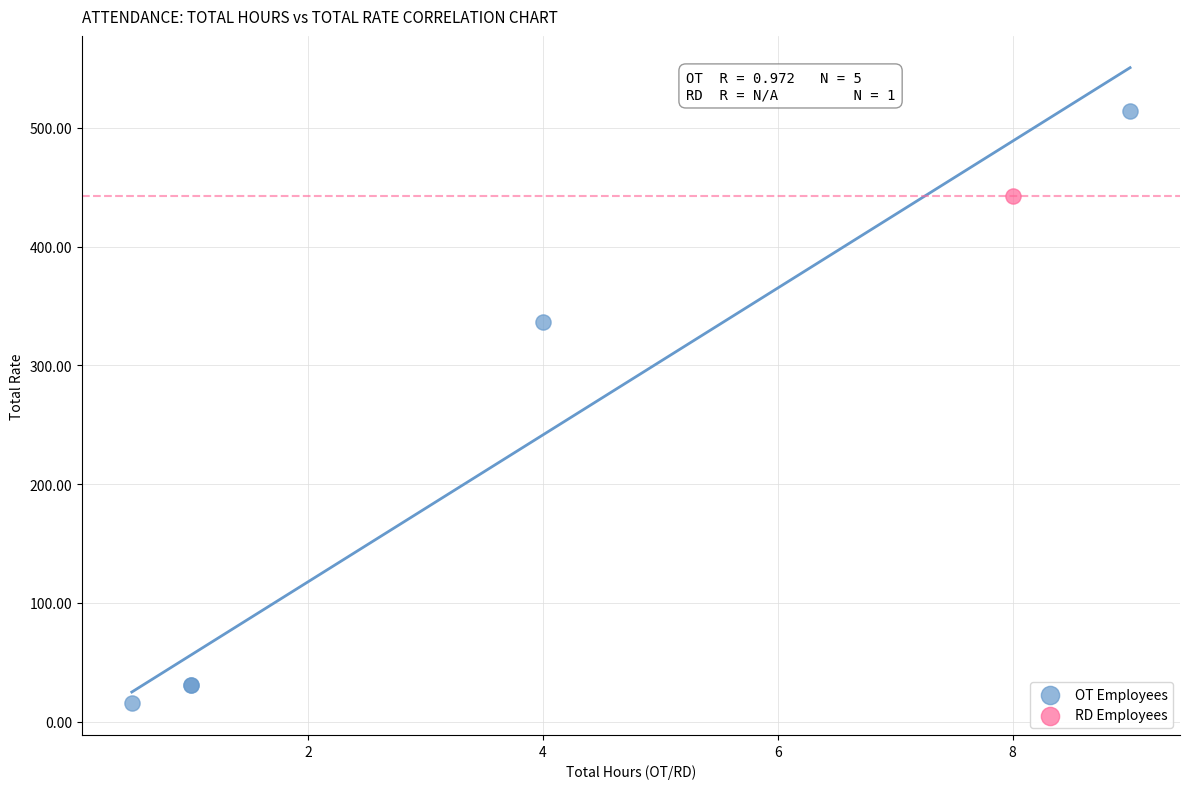

What are all the series names shown in the legend?

OT Employees, RD Employees